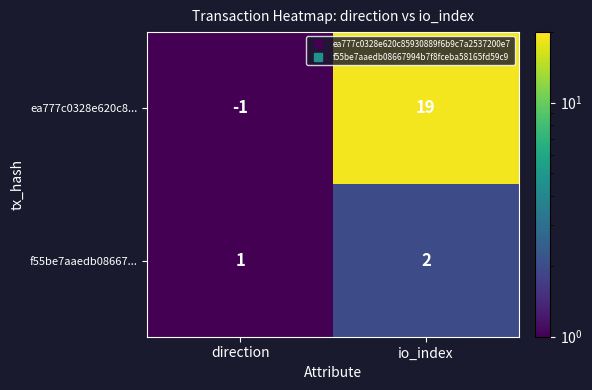

The value of f55be7aaedb08667... at direction is 1. True or false?

True